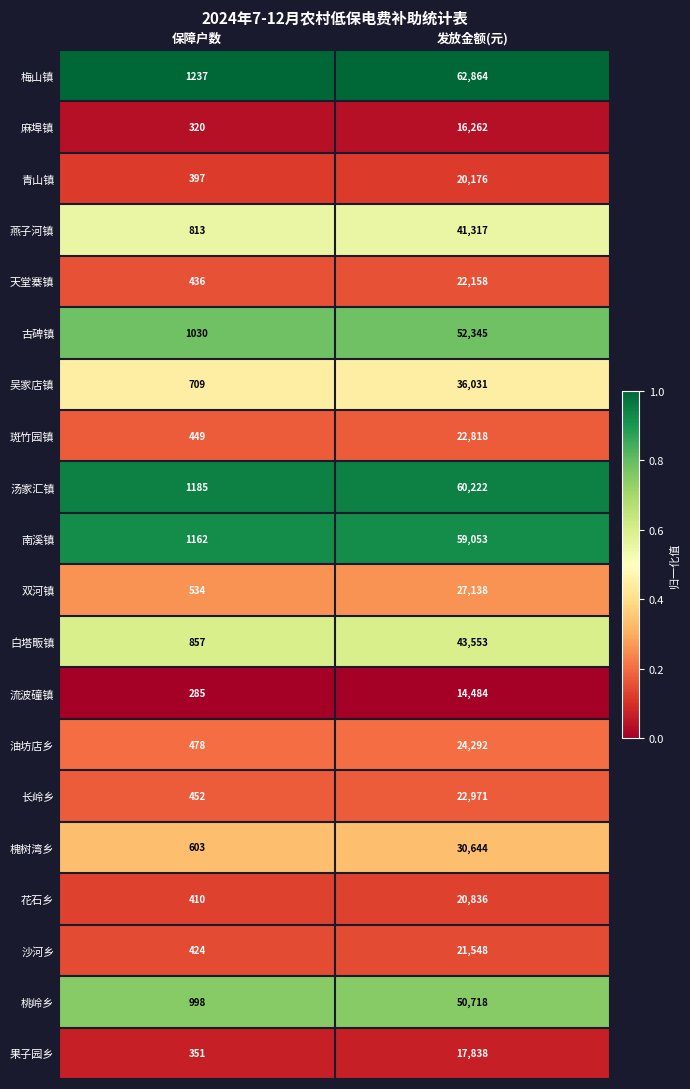

What is the lowest value of the 燕子河镇 series?

813